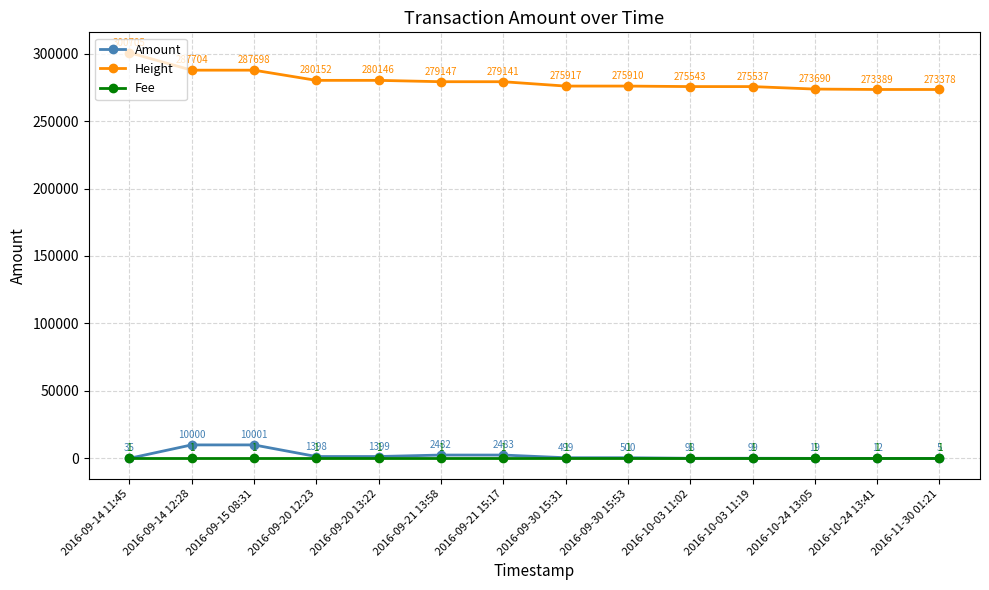

What is the lowest value of the Amount series?

5